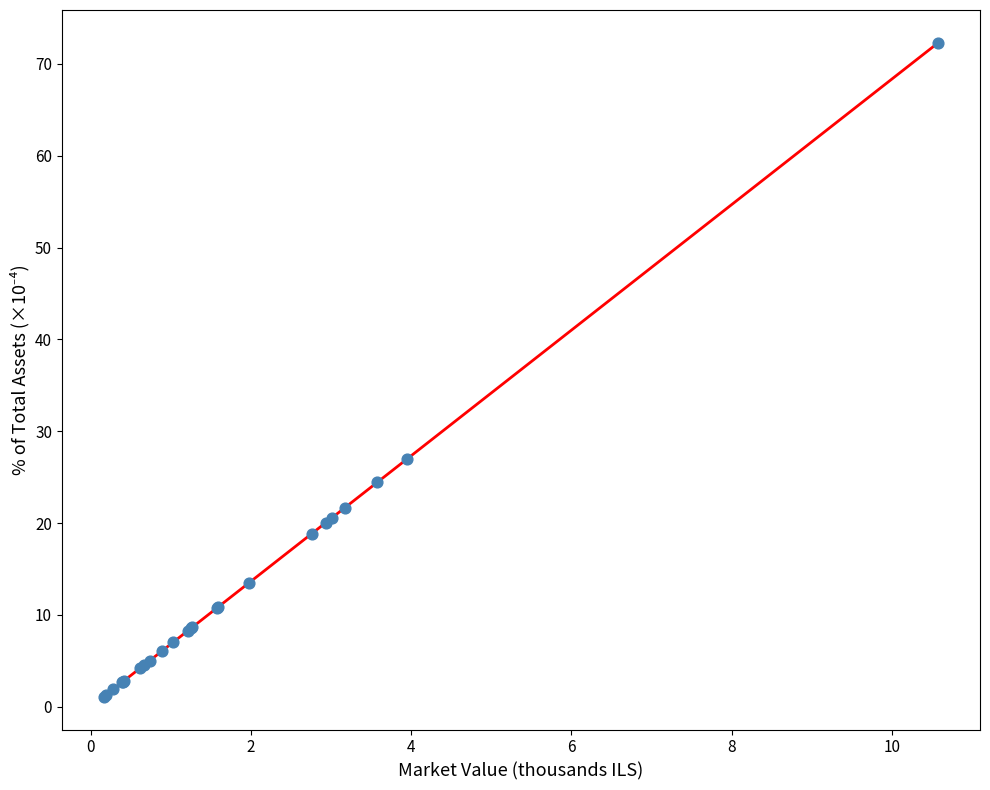

What is the difference between the maximum and minimum values?

71.2